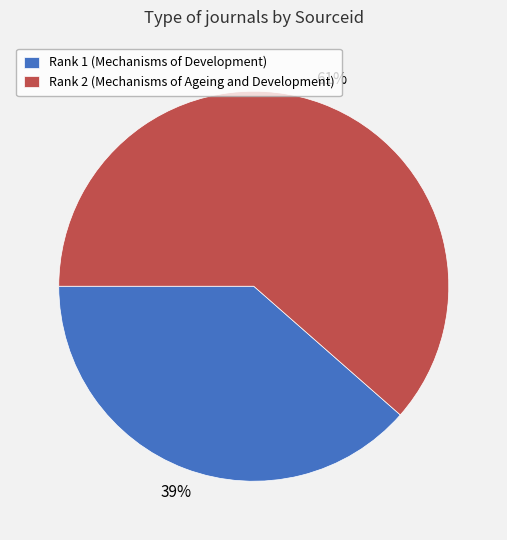

What is the smallest slice in the pie chart?

Rank 1 (Mechanisms of Development)